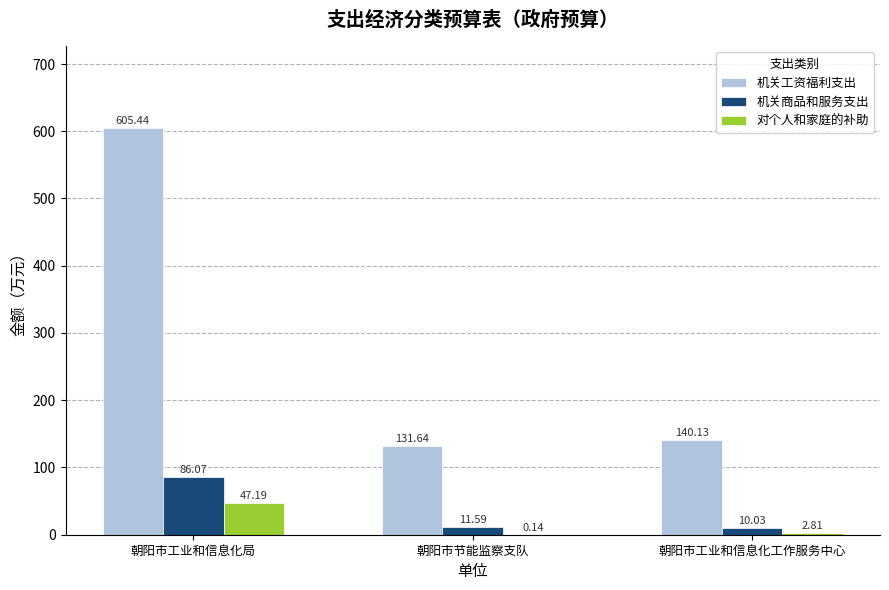

What is the total value across all series at 朝阳市节能监察支队?

143.4